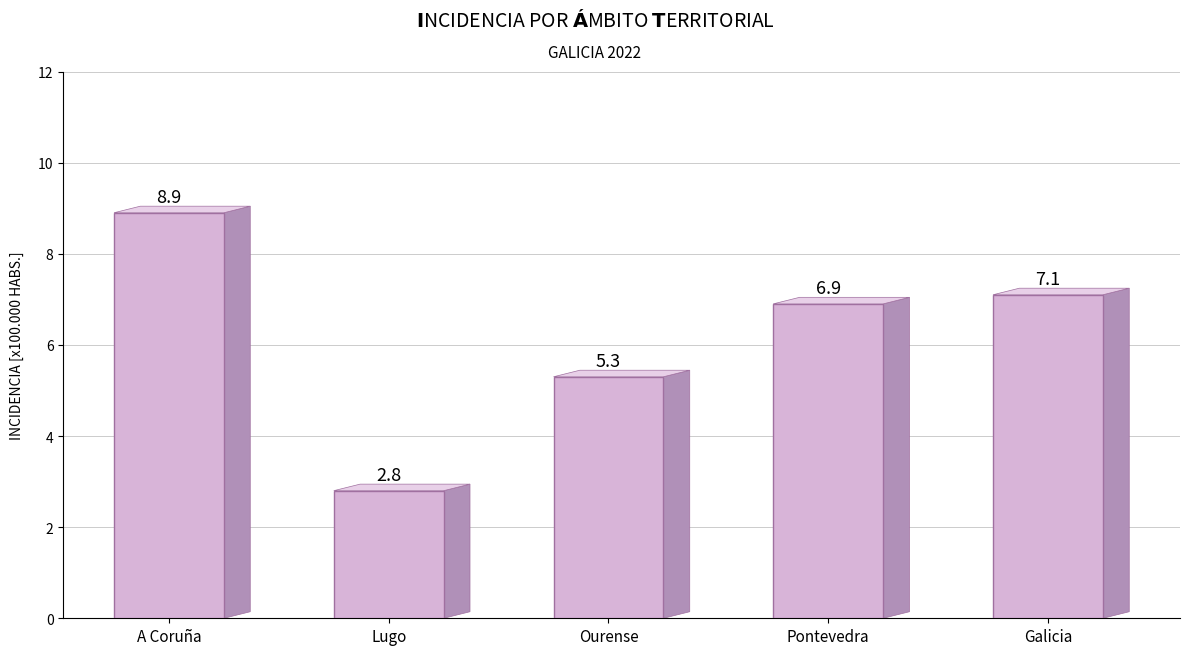

List the labels in order of value, smallest first.

Lugo, Ourense, Pontevedra, Galicia, A Coruña